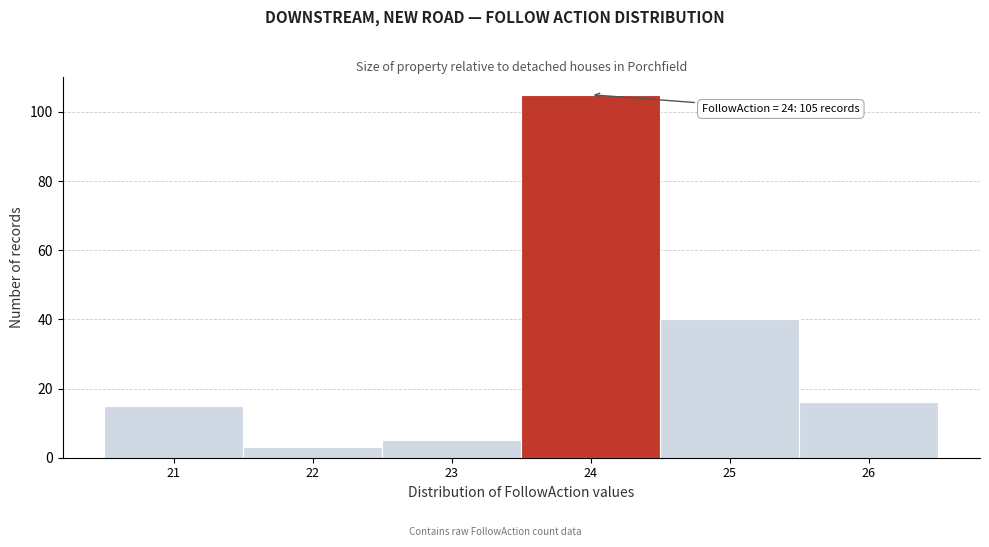

Over which range of the x-axis is the bar tallest?

23.5 to 24.5